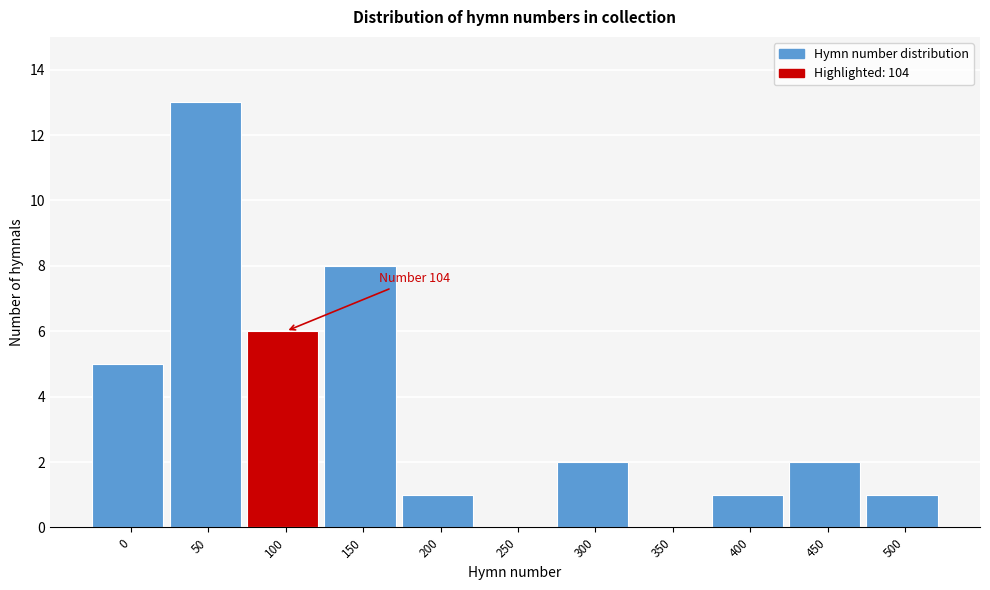

What is the approximate value at 100, to the nearest 10?

10